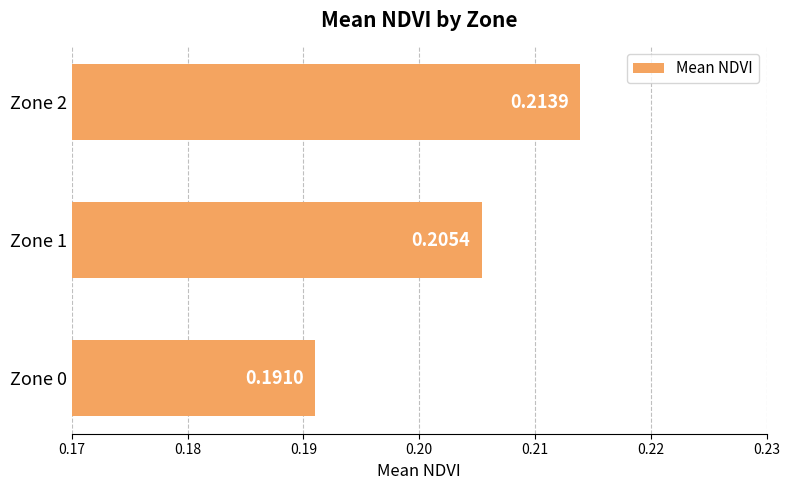

What is the sum of all values?

0.6